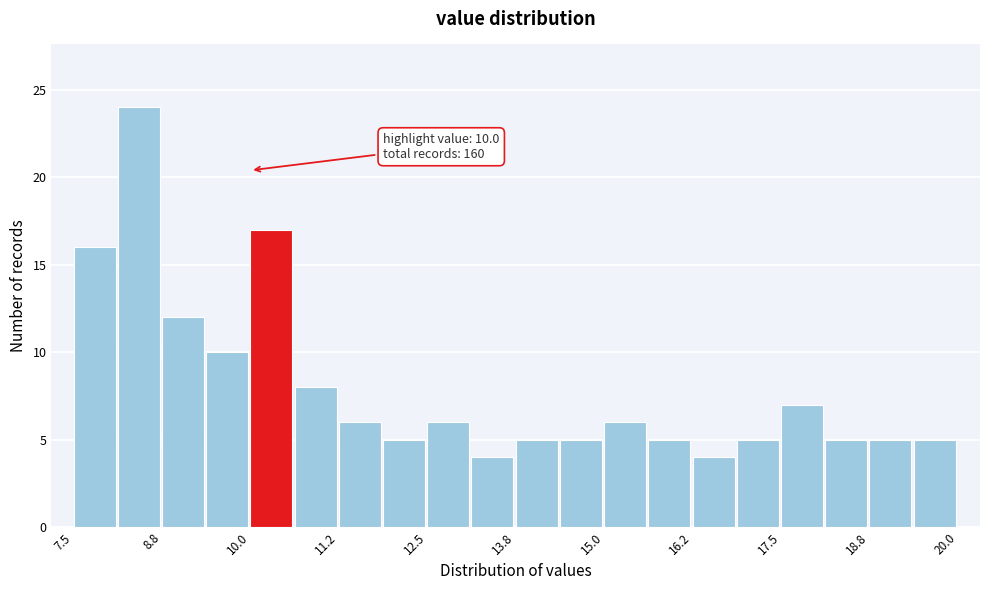

Around what value on the x-axis is the tallest bar? Give the approximate position of its centre, as read against the axis.

8.4